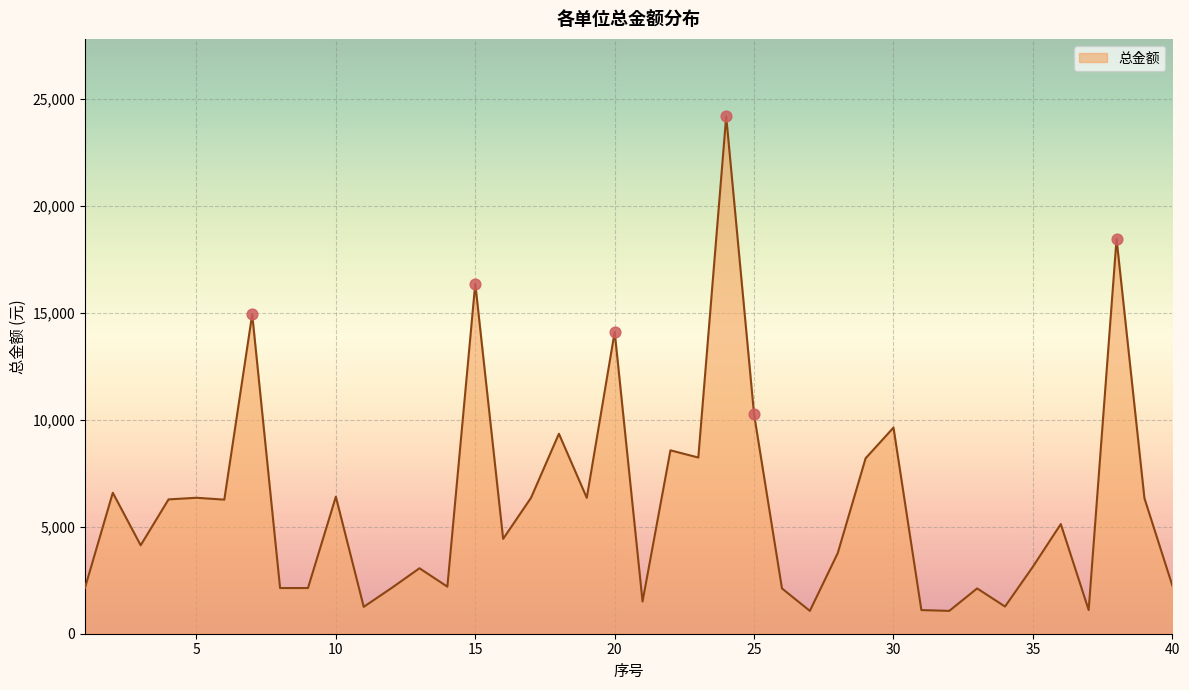

What is the smallest value displayed?

1067.0